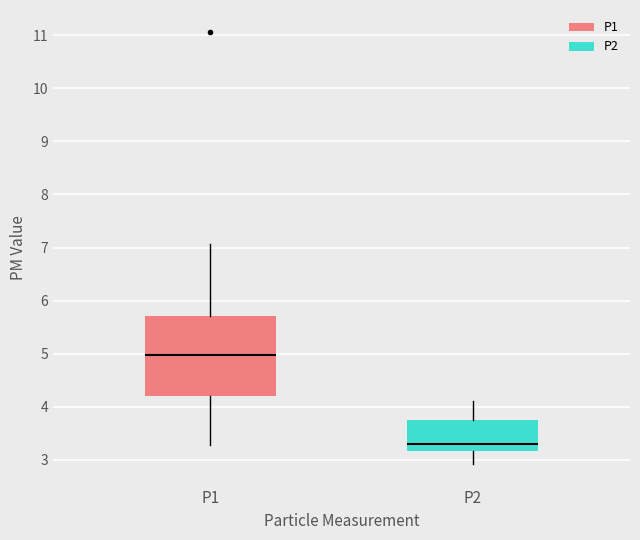

Which box is the tallest, from its lower edge to its upper edge?

P1